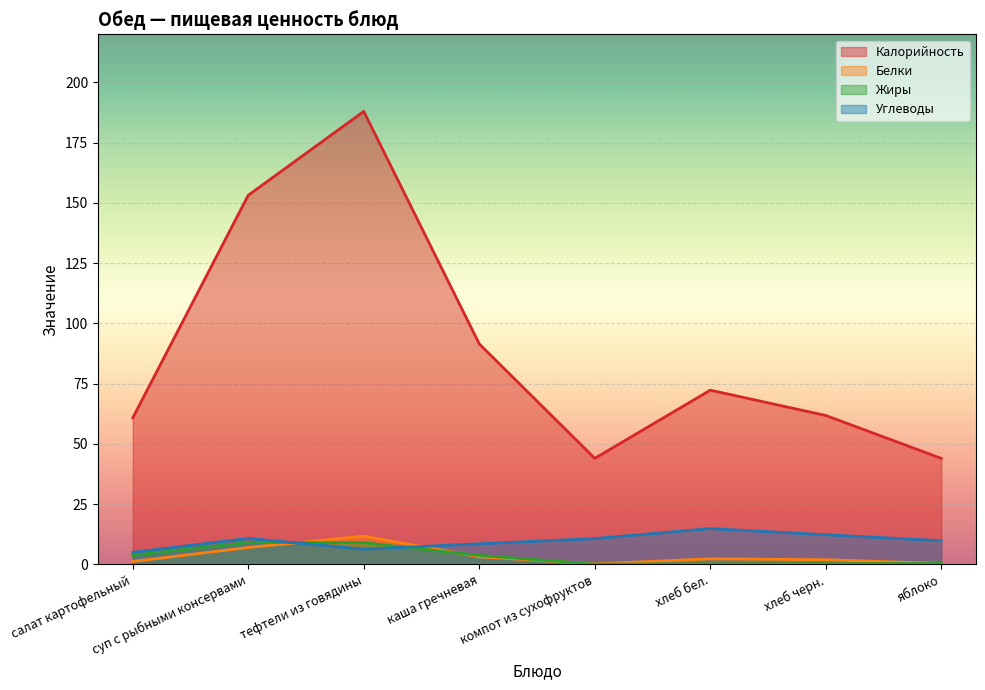

What is the smallest value displayed?

0.1